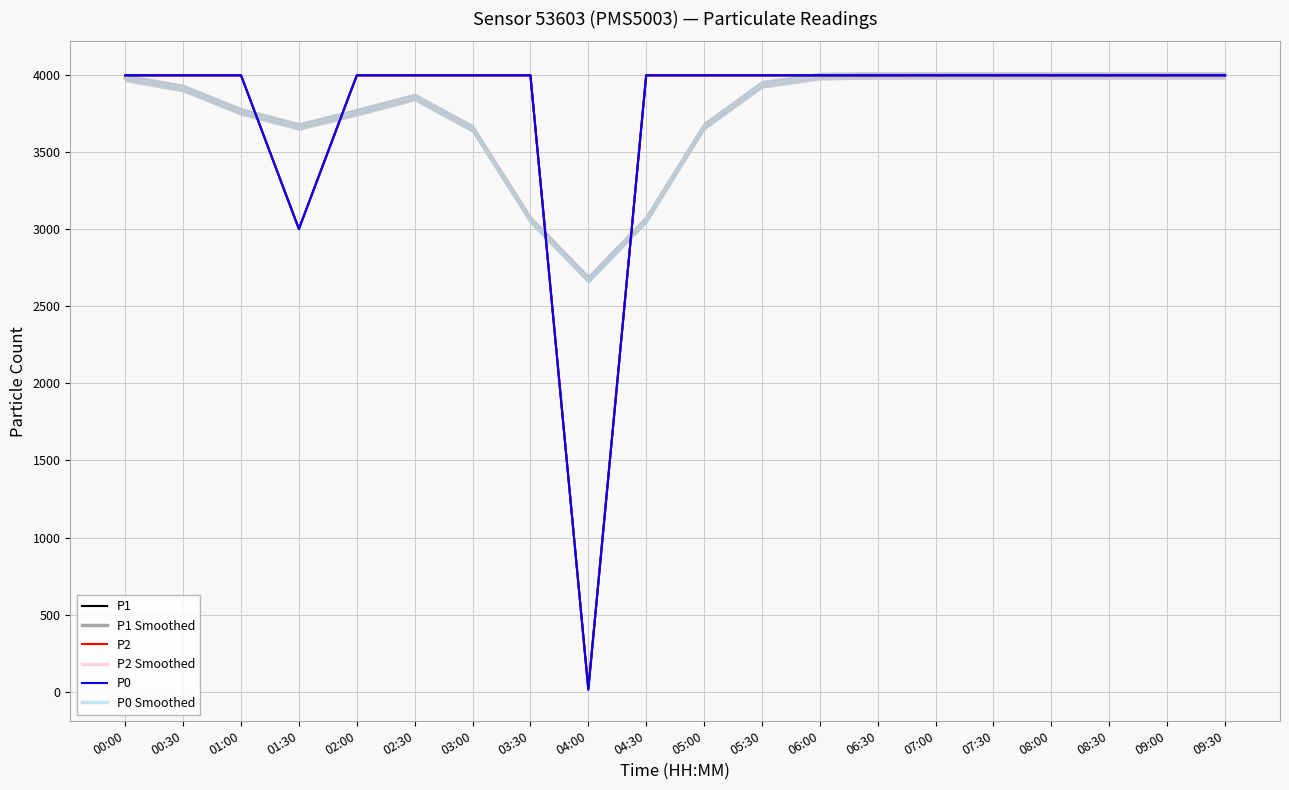

At 05:30, list the series in order from smallest to largest.

P0 Smoothed, P2 Smoothed, P1 Smoothed, P1, P2, P0